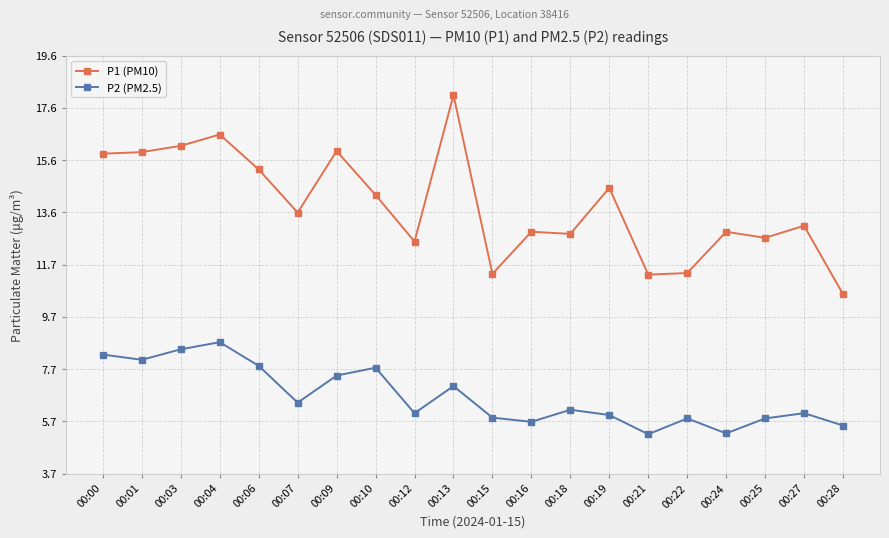

True or false: P1 (PM10) has more than 0 interior local peaks.

True